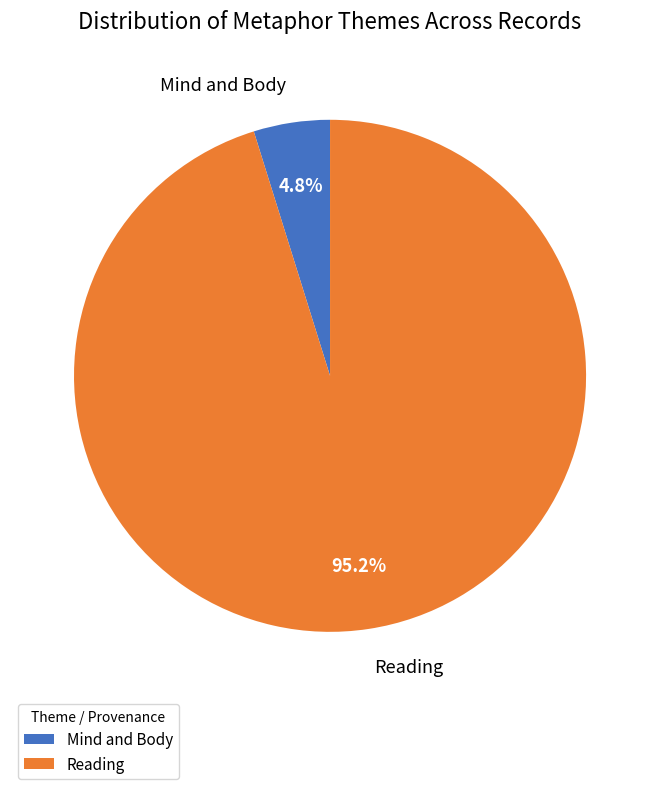

To the nearest percent, what is the average slice percentage?

50%